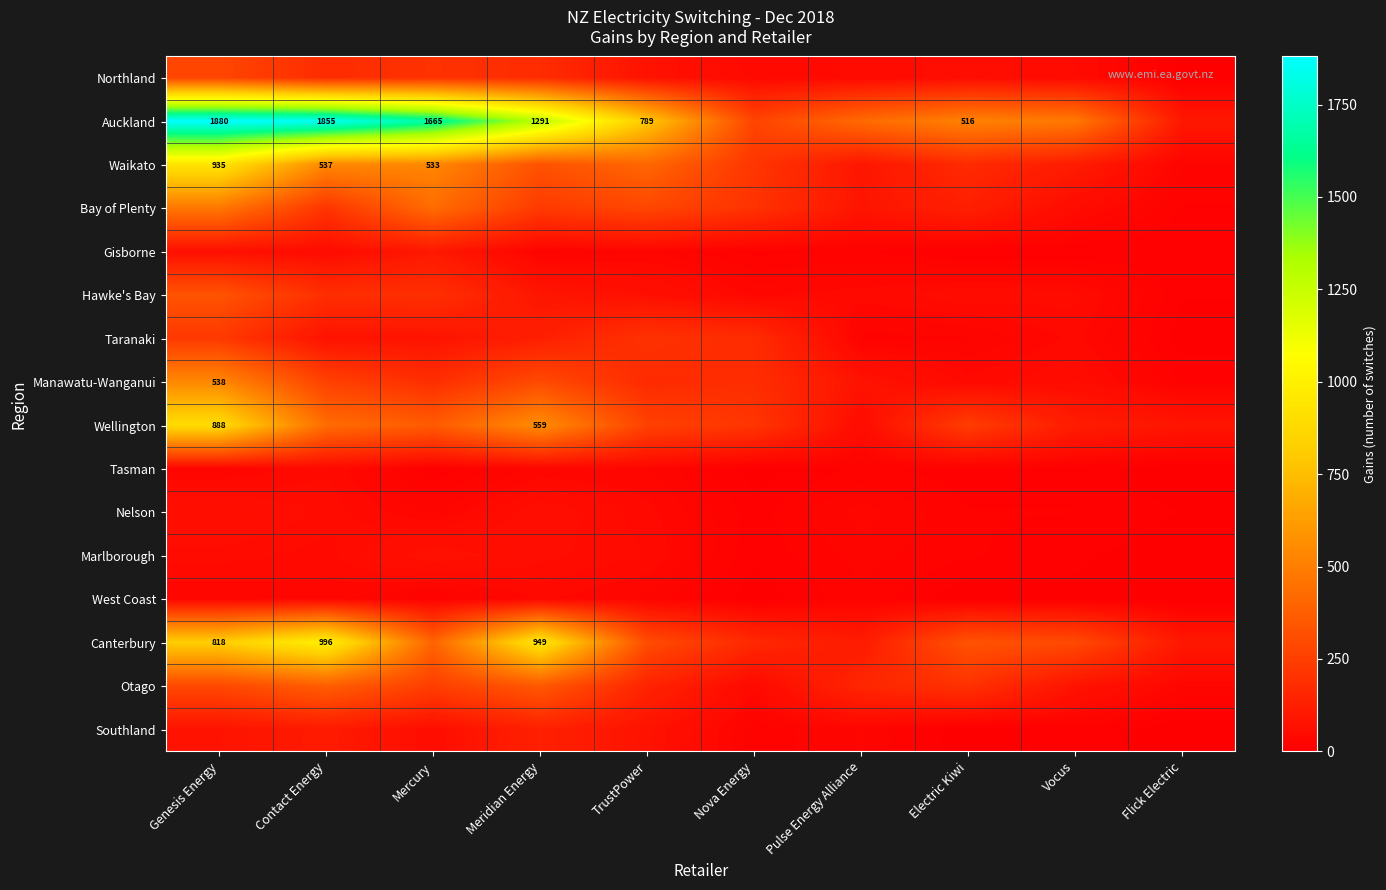

What value does the Tasman series have at Electric Kiwi, to the nearest 10?

10